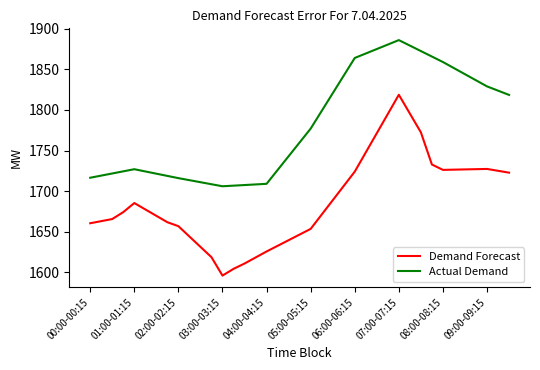

What is the difference between the maximum and minimum values in the Actual Demand series?

180.0